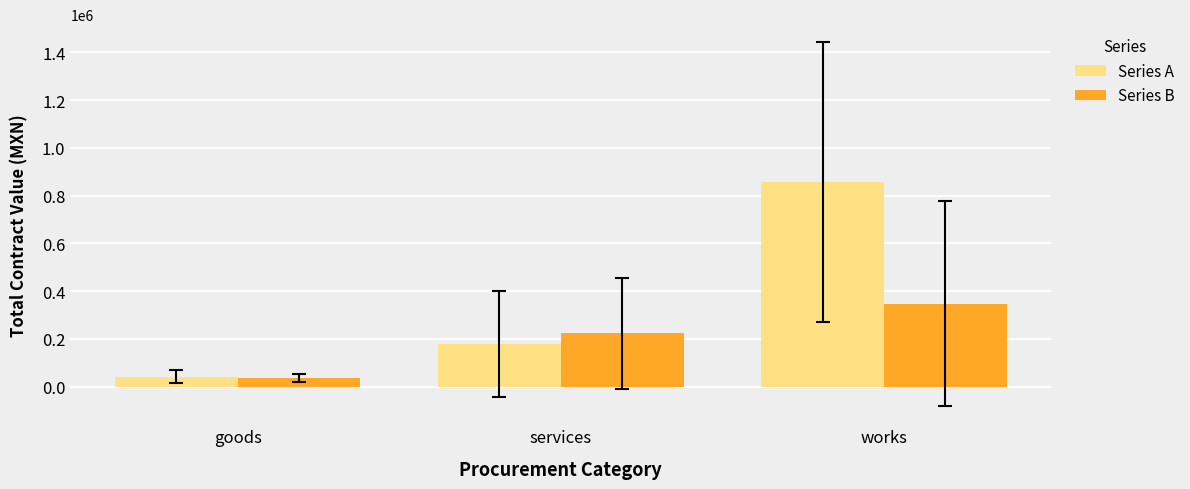

How many data points in Series A are above 179333?

2